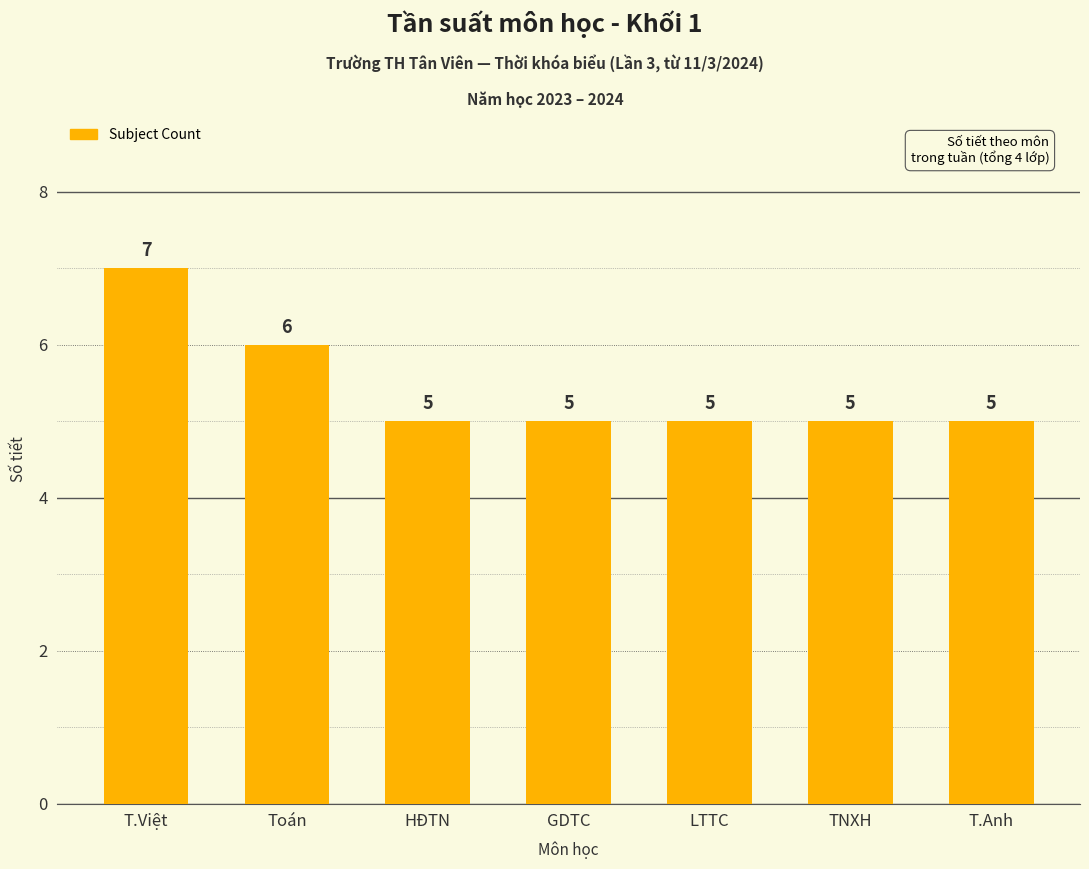

What is the value of the 5th bar from the left?

5